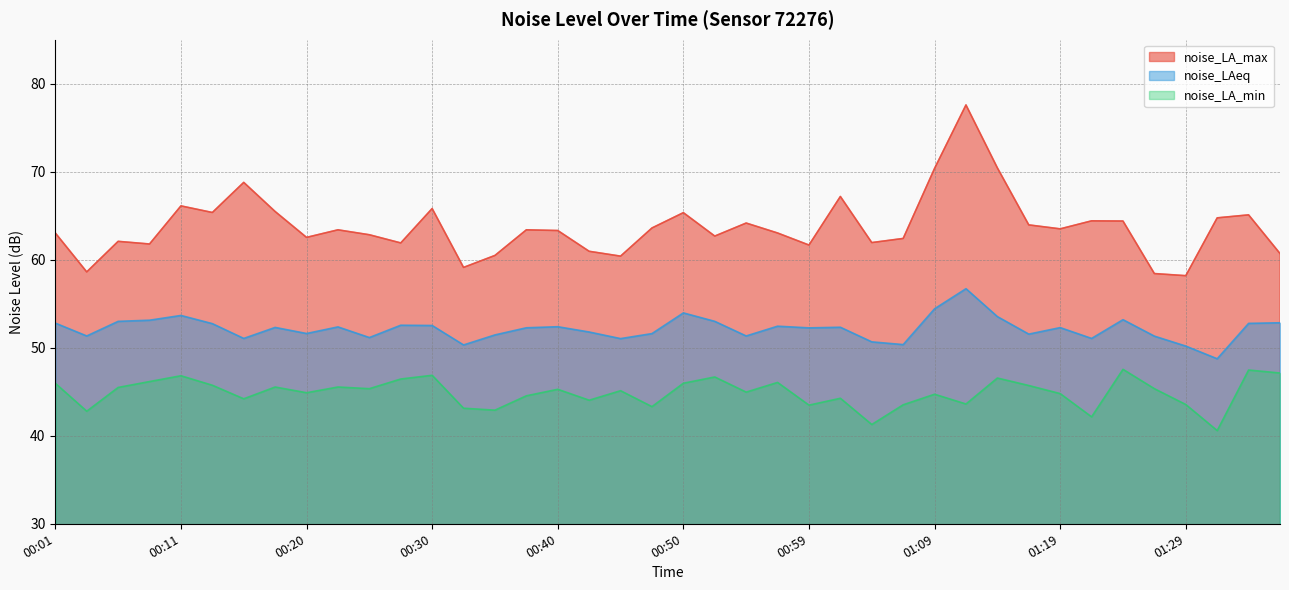

What is the minimum value for noise_LA_min?

40.6